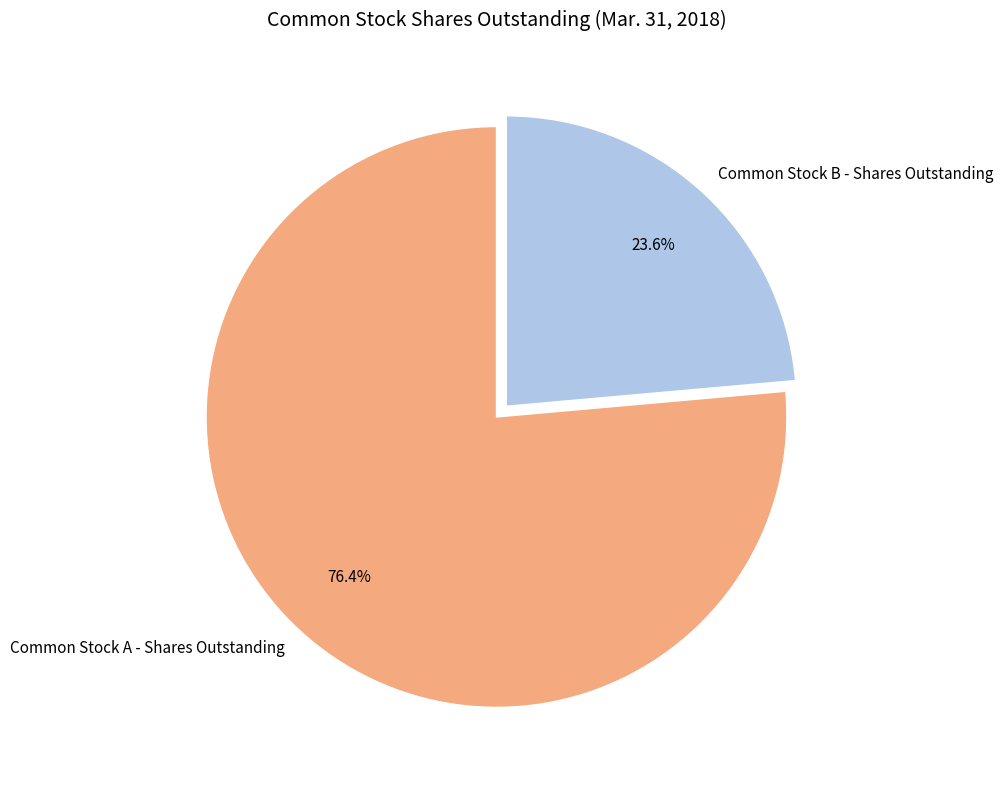

What percentage is the Common Stock B - Shares Outstanding slice, to the nearest percent?

24%